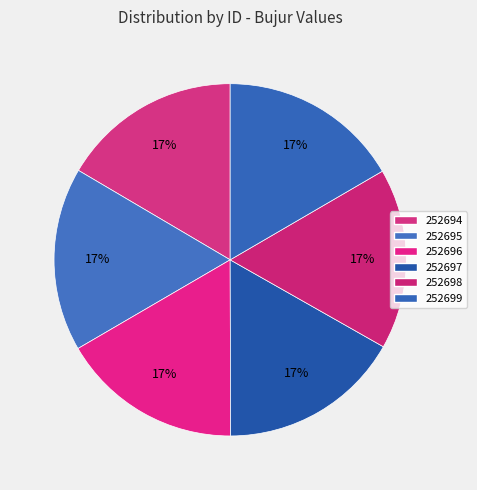

Is there a majority slice in this chart?

No